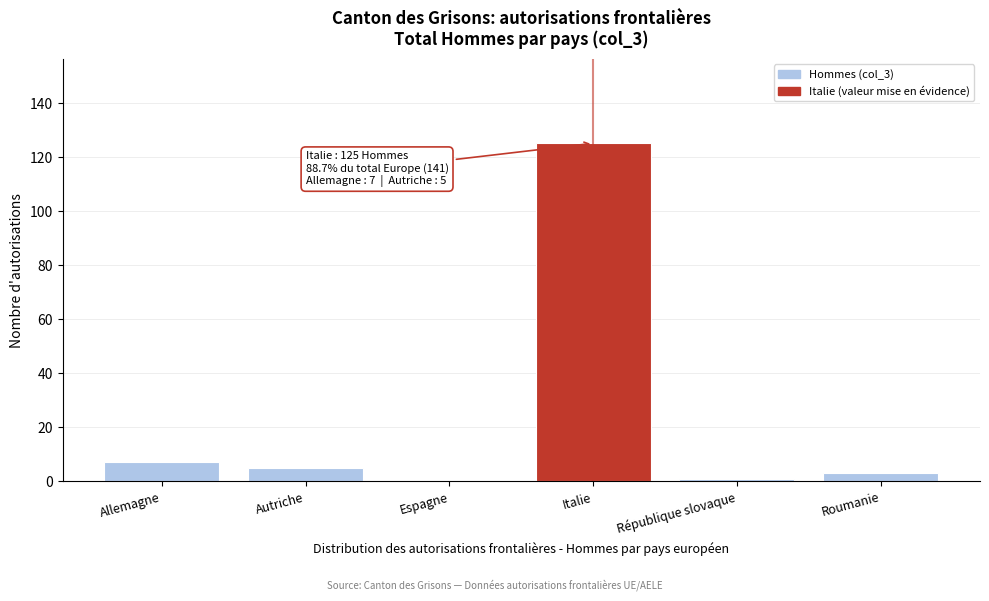

Reading left to right, list all the values displayed in this chart.

Allemagne=7	Autriche=5	Espagne=0	Italie=125	République slovaque=1	Roumanie=3